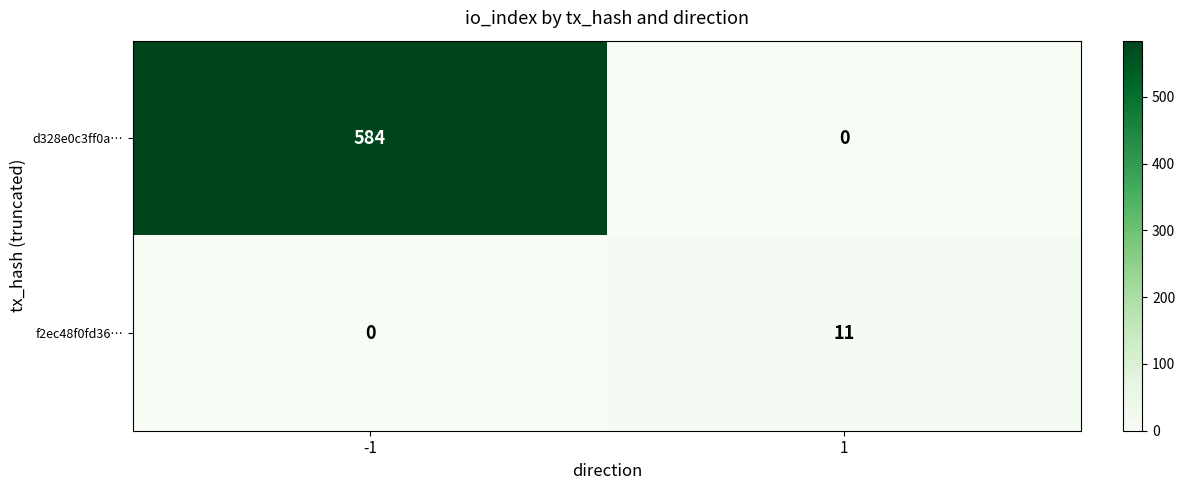

Is it true that f2ec48f0fd36… equals 0 at -1?

True